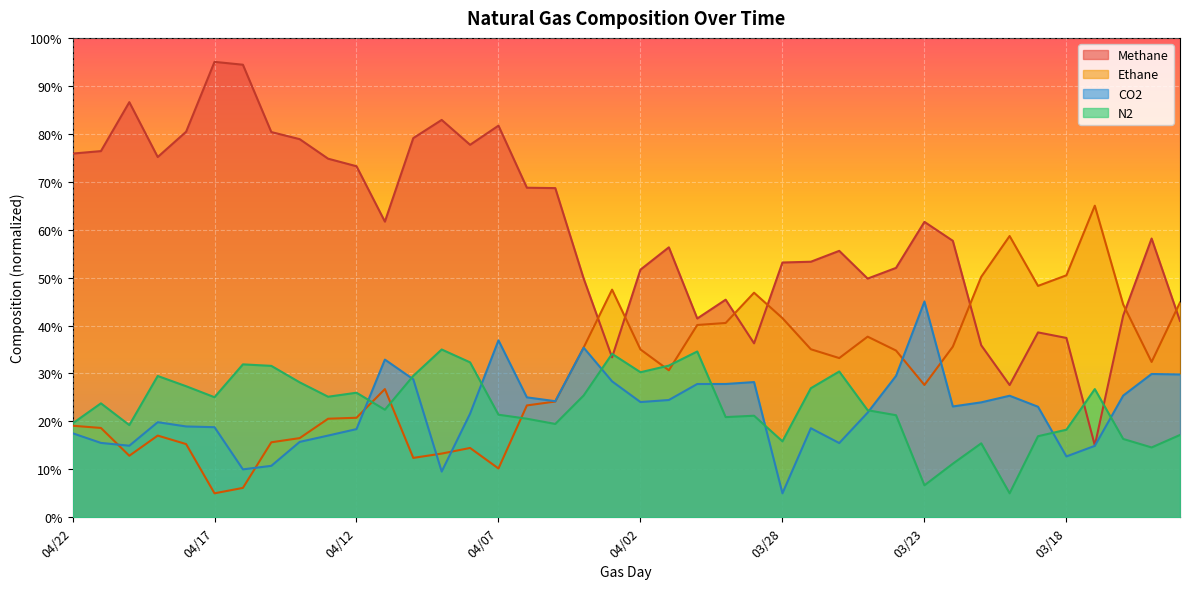

How many lines are shown in the chart?

4